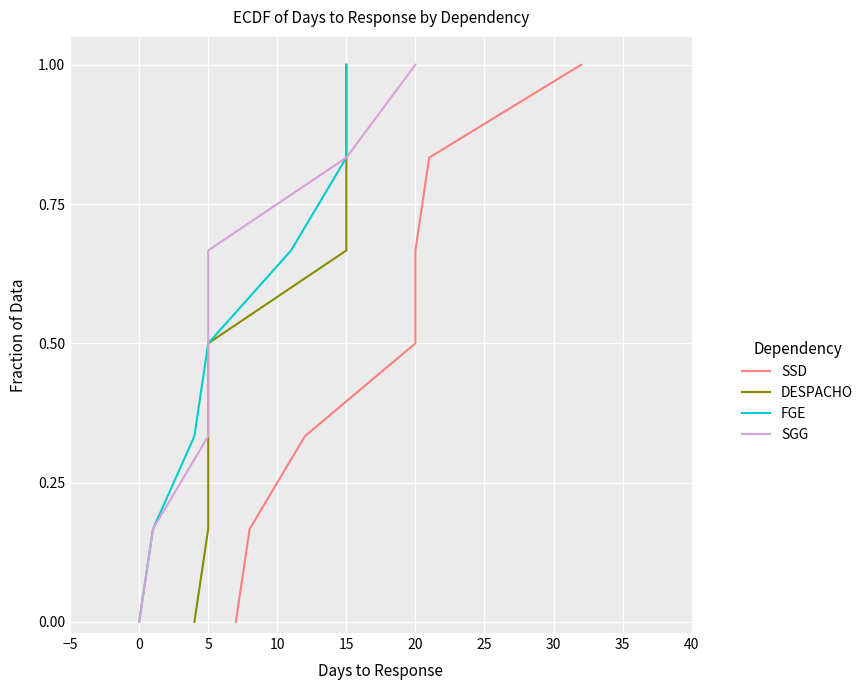

What is the total value across all series at 25?

4.0